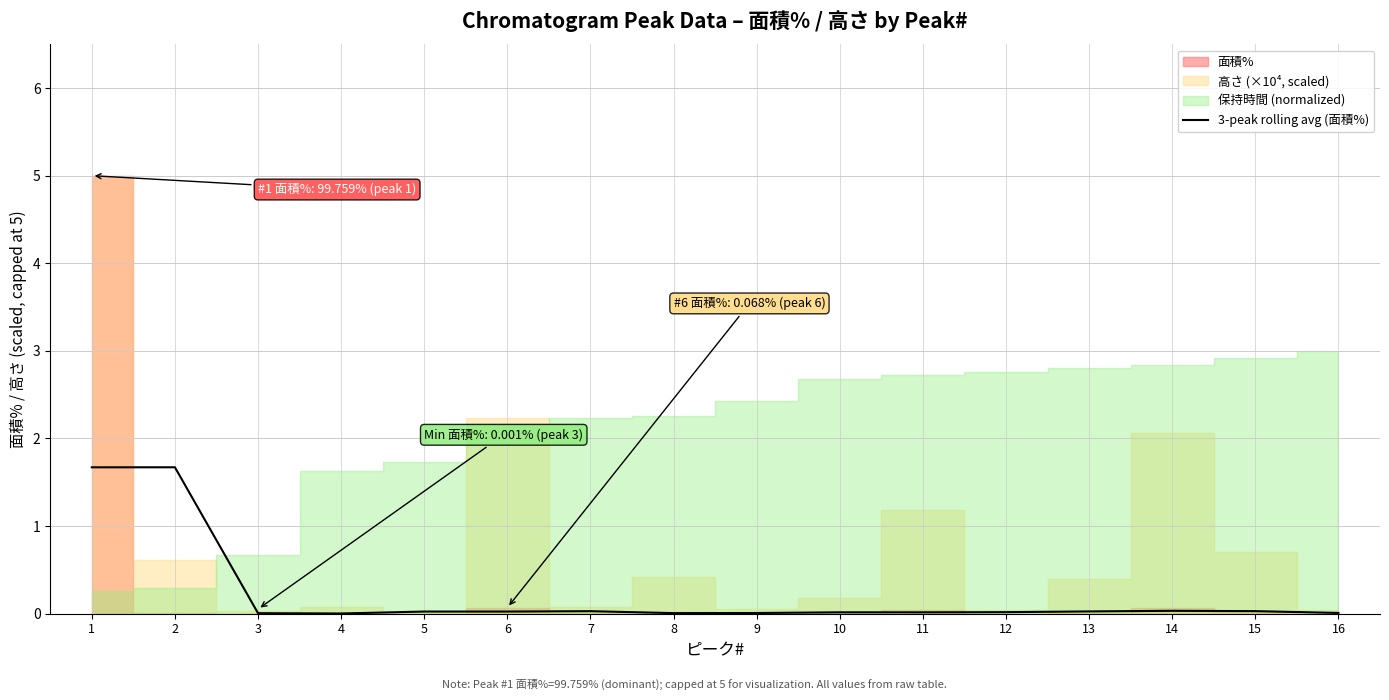

At which category does the data reach its first local peak?

2